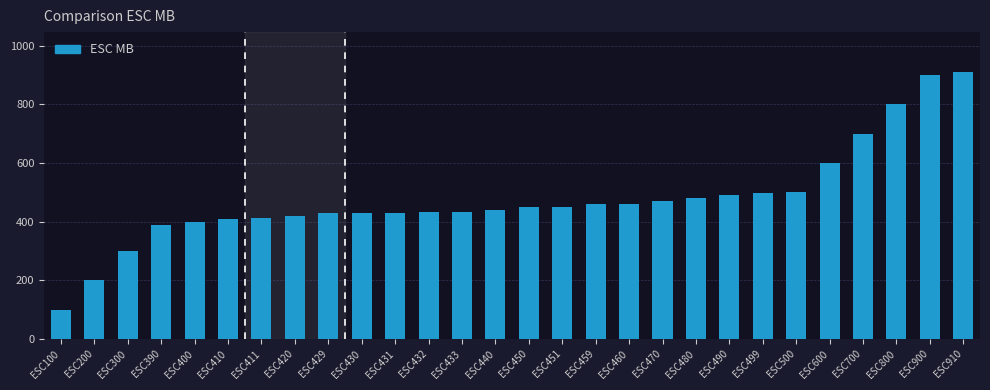

What is the value of the 4th bar from the left?

390